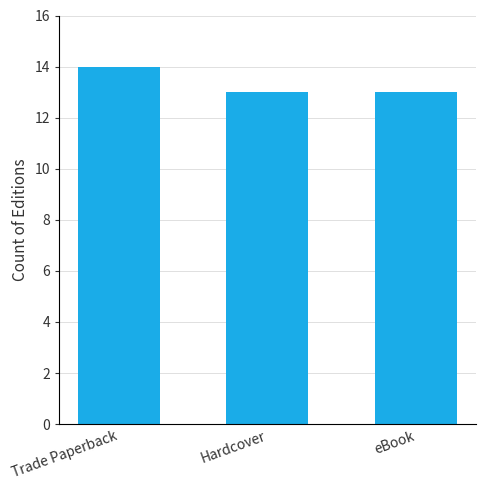

Reading right to left, extract all data points from this chart.

13	13	14